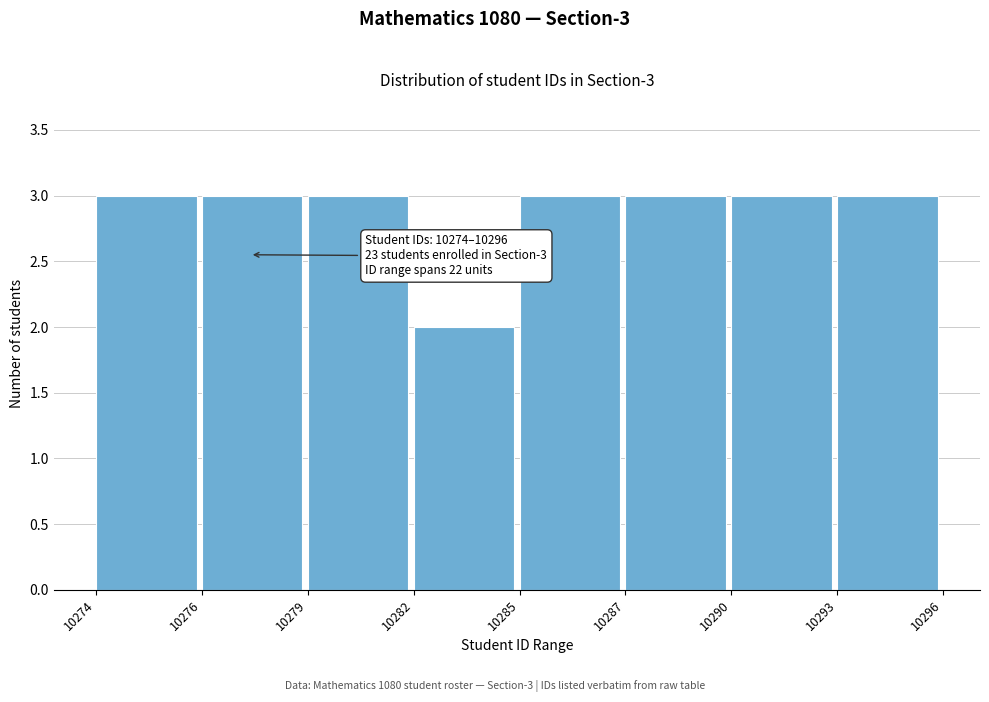

Reading left to right, transcribe all the data shown in this chart.

10274=3	10276=3	10279=3	10282=2	10285=3	10287=3	10290=3	10293=3